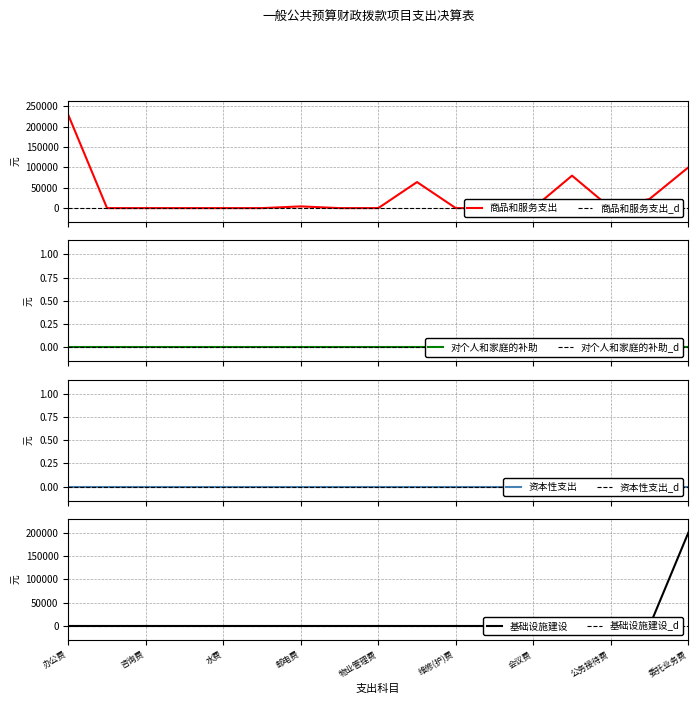

Does the chart have visible grid lines?

Yes